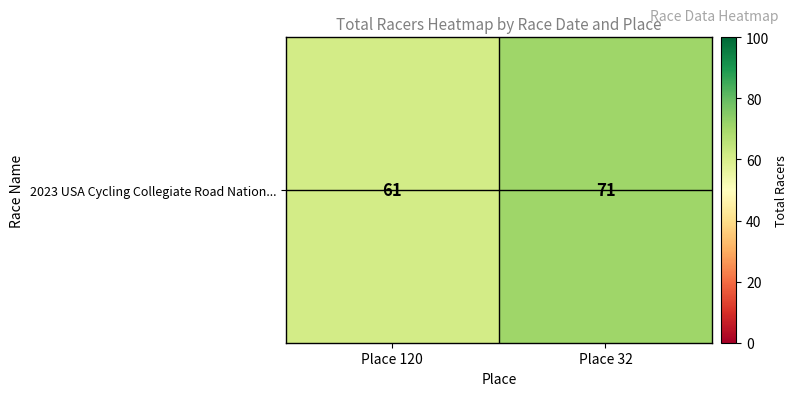

True or false: the data shows 61 at Place 120.

True